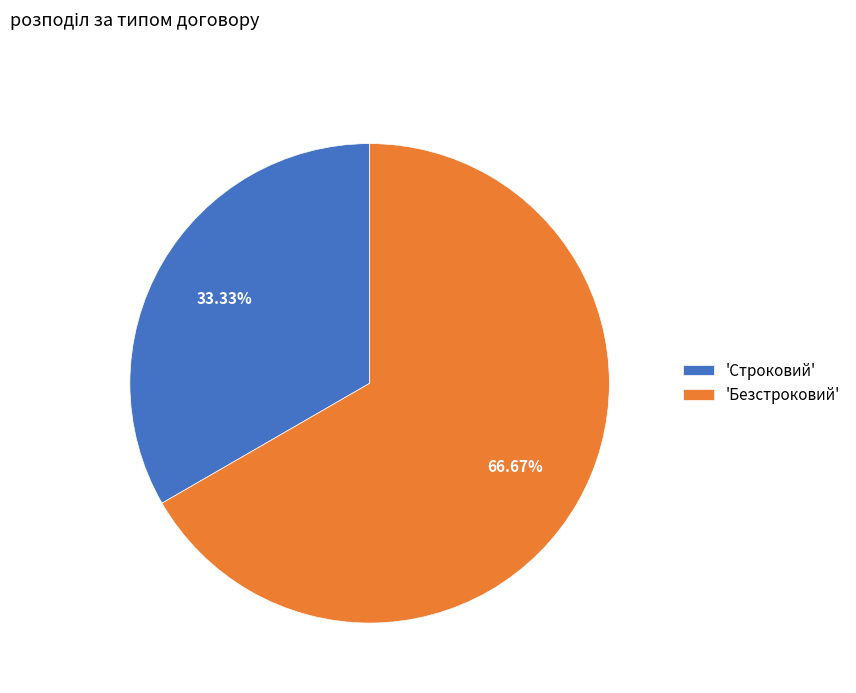

Which slice is the largest?

'Безстроковий'